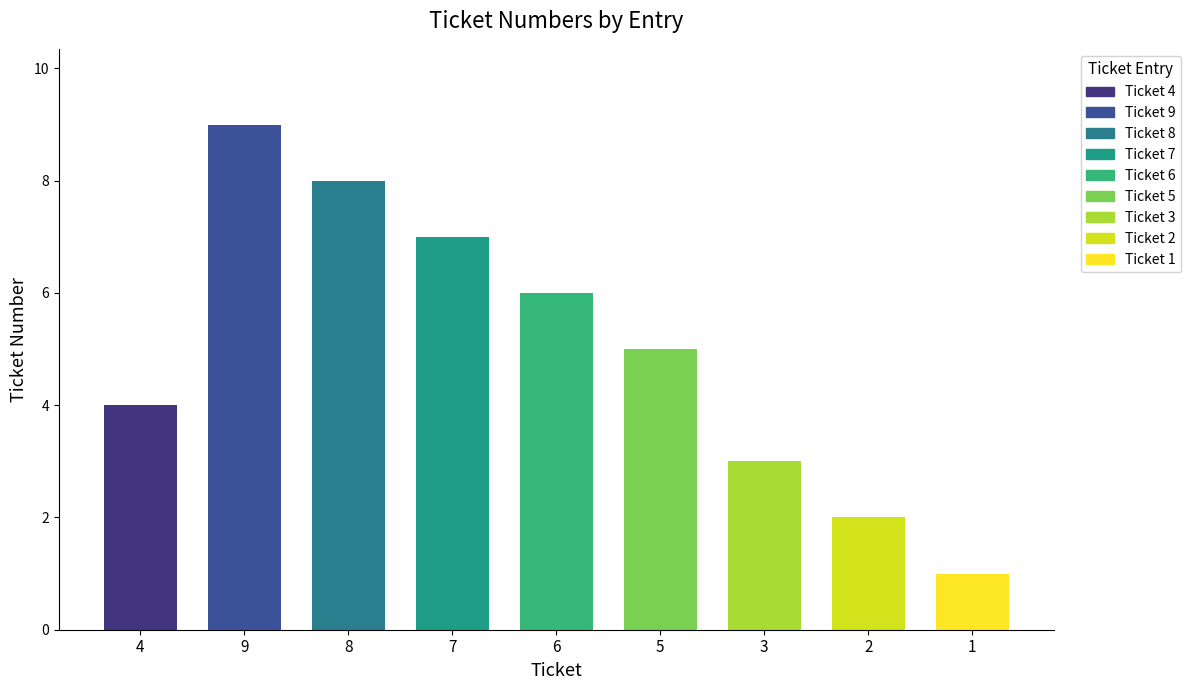

Reading right to left, list all the values displayed in this chart.

Ticket 1=1	Ticket 2=2	Ticket 3=3	Ticket 5=5	Ticket 6=6	Ticket 7=7	Ticket 8=8	Ticket 9=9	Ticket 4=4